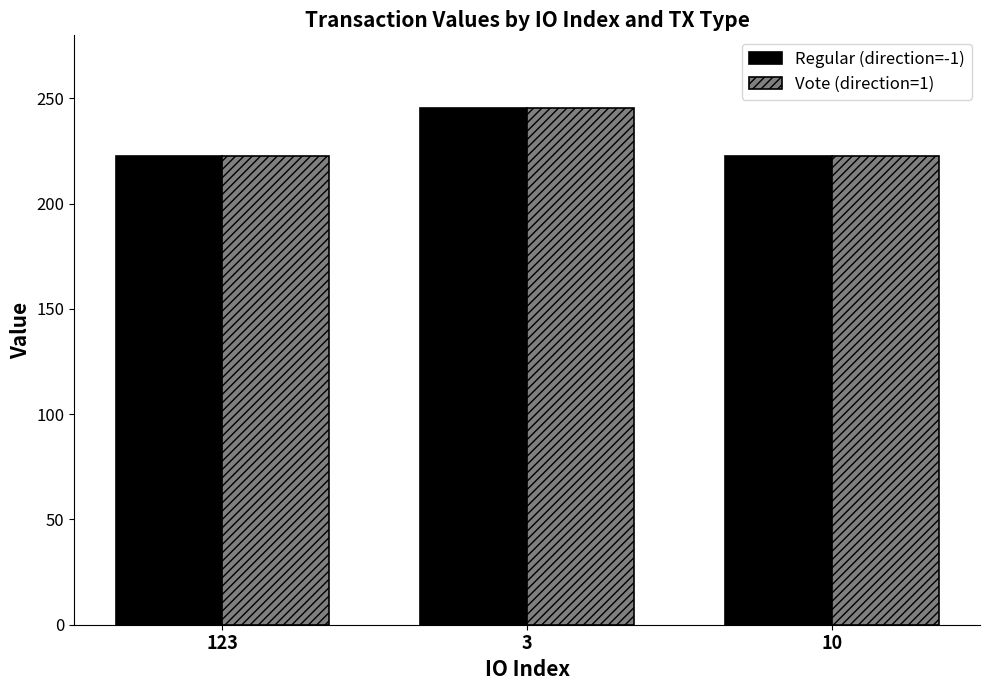

What is the maximum value for Regular (direction=-1)?

245.5